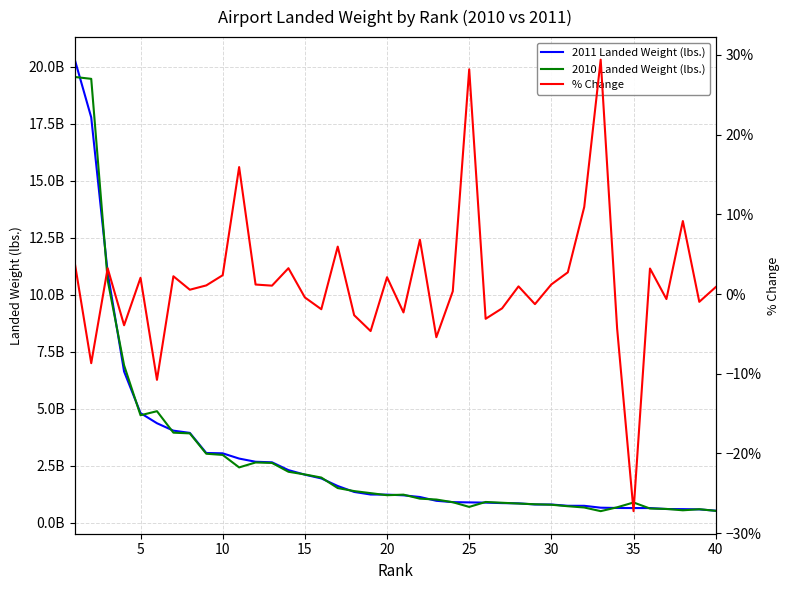

True or false: 2011 Landed Weight (lbs.) has more than 0 interior local peaks.

False